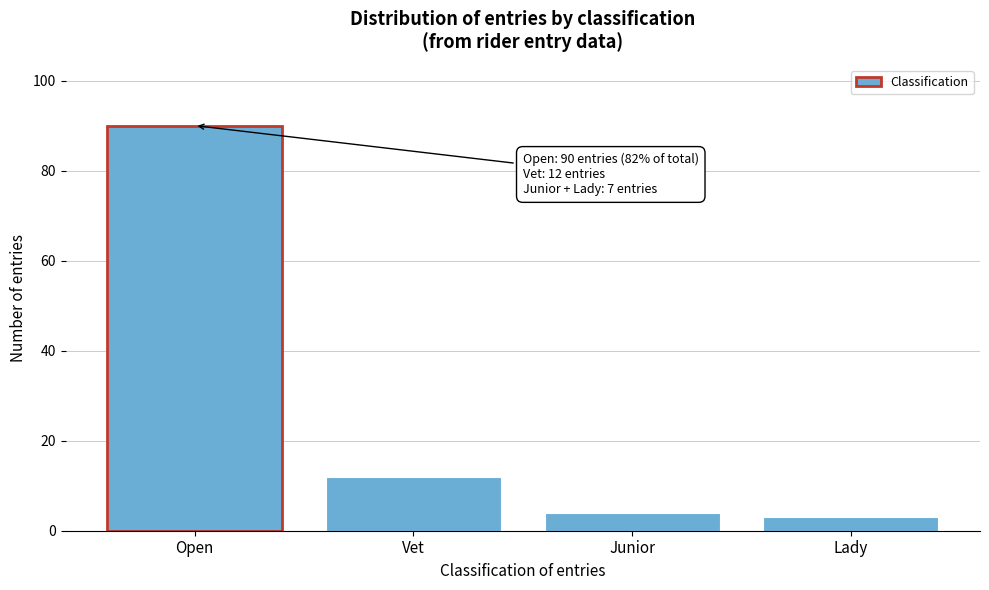

Reading right to left, extract all data points from this chart.

3	4	12	90